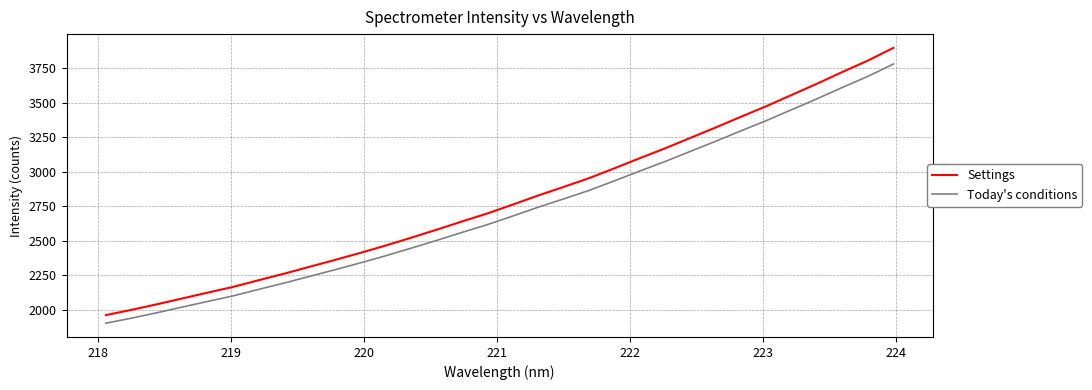

What is the difference between the maximum and minimum values in the Today's conditions series?

1877.1